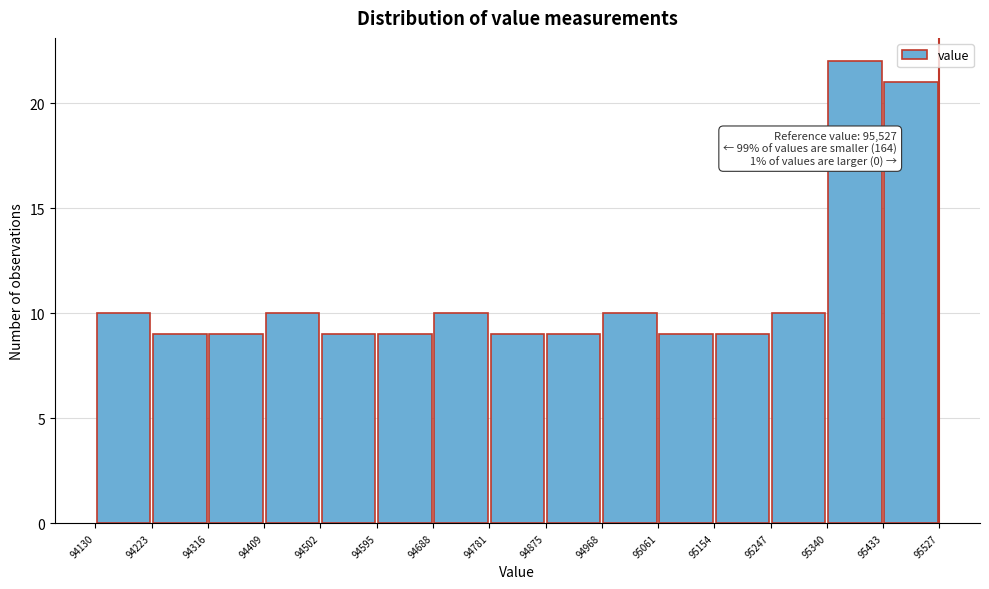

Over which range of the x-axis is the bar tallest?

95340 to 95433